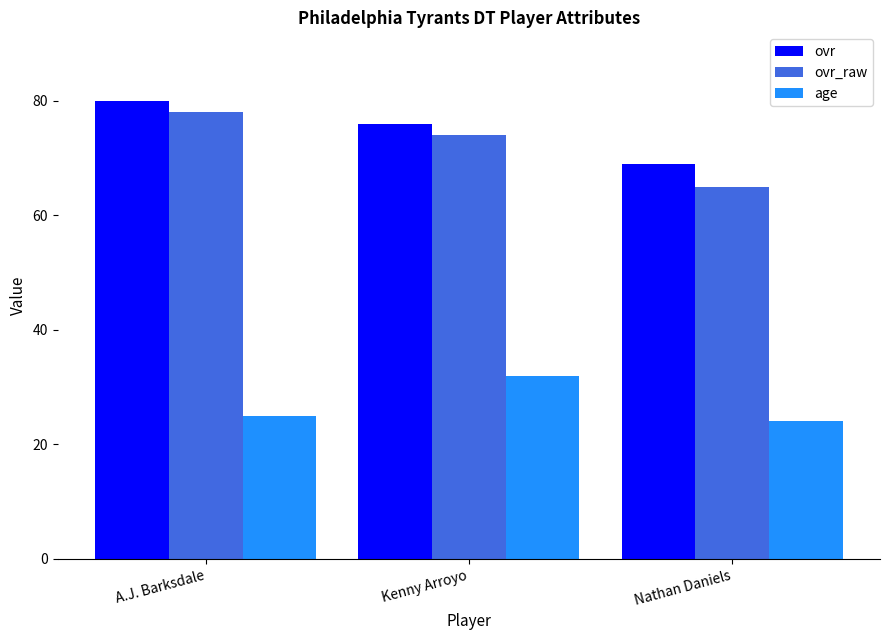

True or false: ovr_raw has a value of 140 at A.J. Barksdale.

False